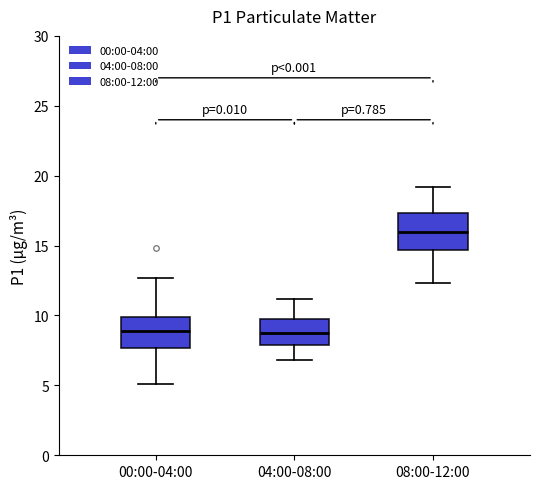

Reading left to right, transcribe this box plot: for each box, give where its median line is, the range the box spans, and where its two whiskers end, as read against the y-axis. The values are not printed on the chart, so give them approximately, as read against the axis.

00:00-04:00: median 9.0, box 7.5 to 10.0, whiskers 5.0 to 12.5
04:00-08:00: median 9.0, box 8.0 to 9.5, whiskers 7.0 to 11.0
08:00-12:00: median 16.0, box 14.5 to 17.5, whiskers 12.5 to 19.0